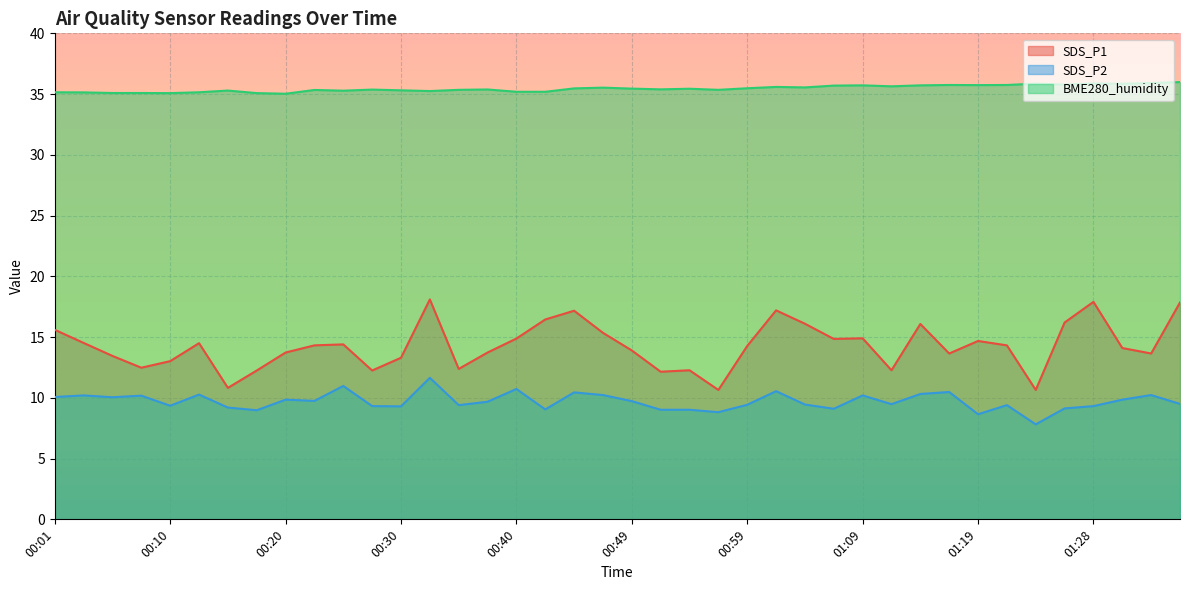

List the labels in order of SDS_P1 value, largest first.

00:32, 01:28, 01:36, 01:02, 00:44, 00:42, 01:26, 01:04, 01:14, 00:01, 00:47, 01:09, 00:40, 01:06, 01:19, 00:03, 00:13, 00:25, 00:22, 01:21, 00:59, 01:31, 00:49, 00:20, 00:37, 01:16, 01:33, 00:05, 00:30, 00:10, 00:08, 00:35, 00:54, 01:11, 00:18, 00:27, 00:52, 00:15, 00:57, 01:23